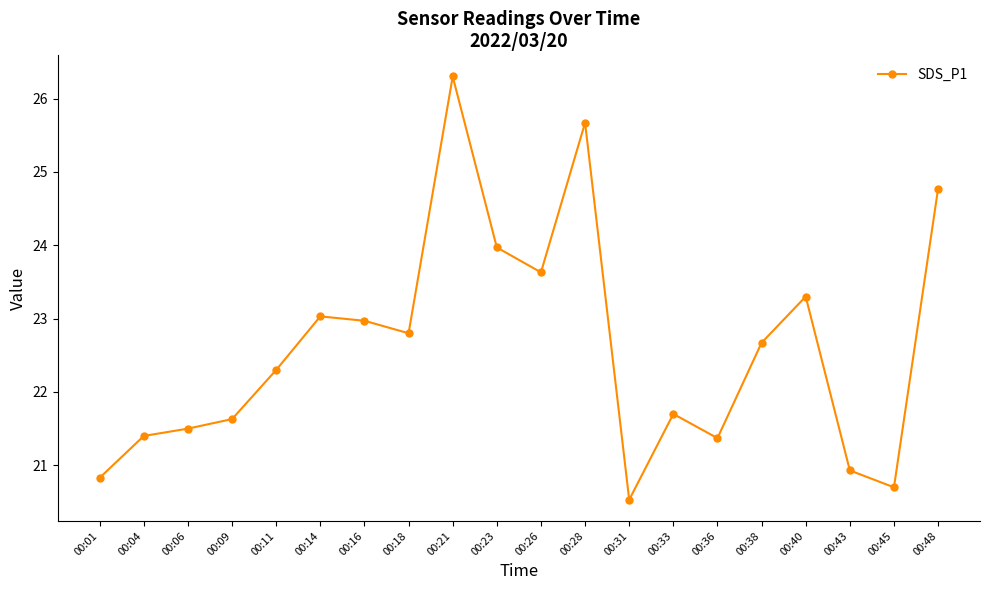

How many points are lower than both their immediate neighbors (excluding endpoints)?

5